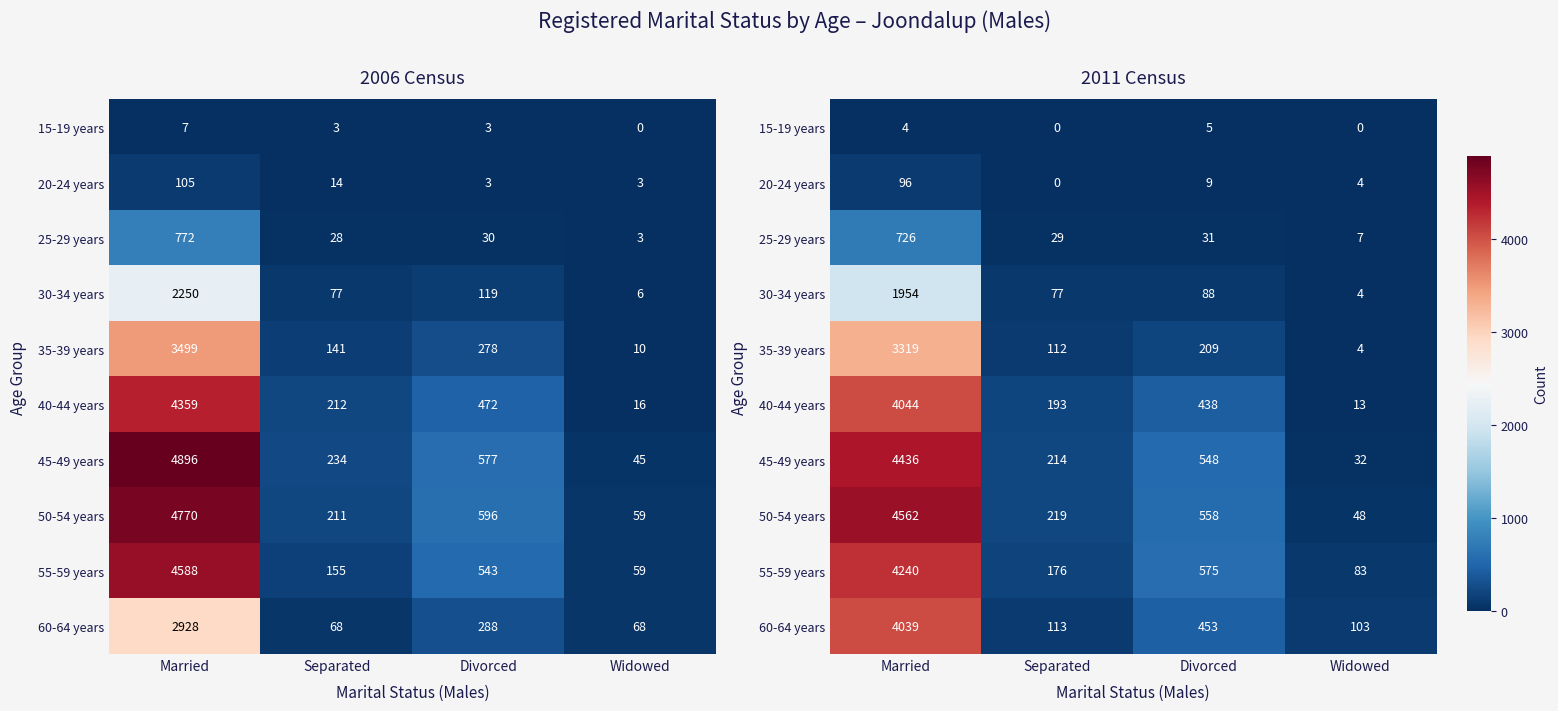

The value of 30-34 years at Divorced is 127. True or false?

False